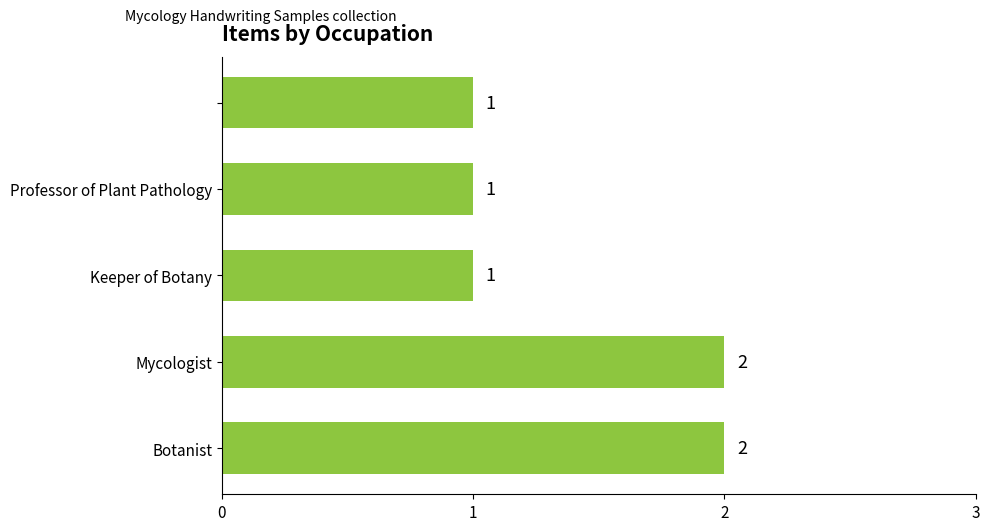

What is the sum of all values?

7